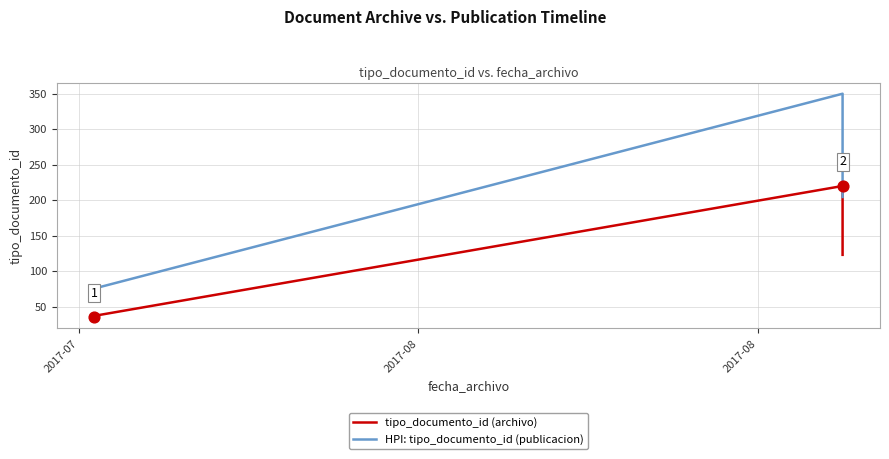

Which series has the largest Y range (max minus min)?

HPI: tipo_documento_id (publicacion)